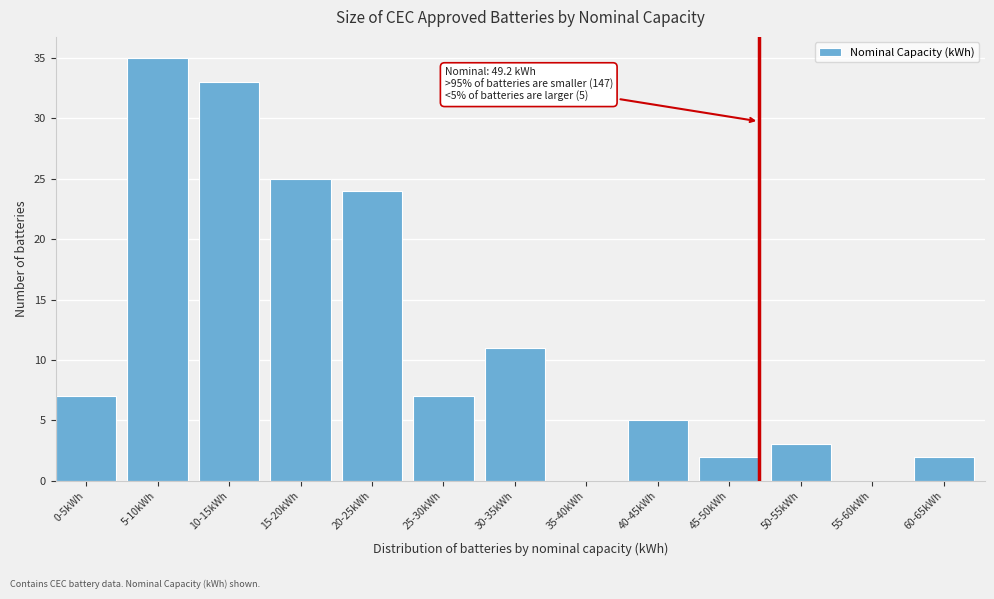

Reading left to right, what are all the values shown in this chart?

0-5kWh=7	5-10kWh=35	10-15kWh=33	15-20kWh=25	20-25kWh=24	25-30kWh=7	30-35kWh=11	35-40kWh=0	40-45kWh=5	45-50kWh=2	50-55kWh=3	55-60kWh=0	60-65kWh=2